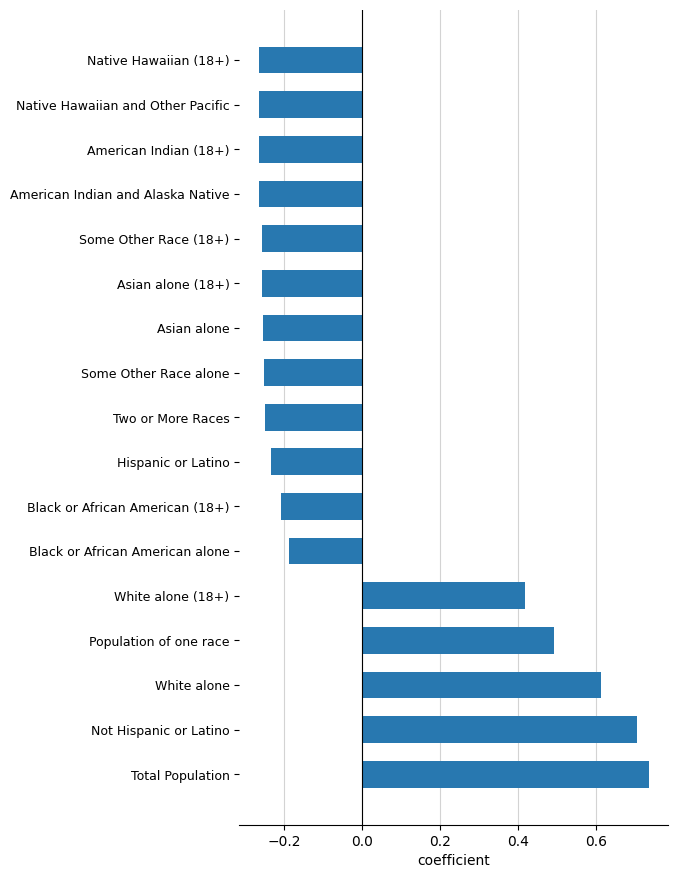

True or false: the data shows -0.1 at Some Other Race alone.

False